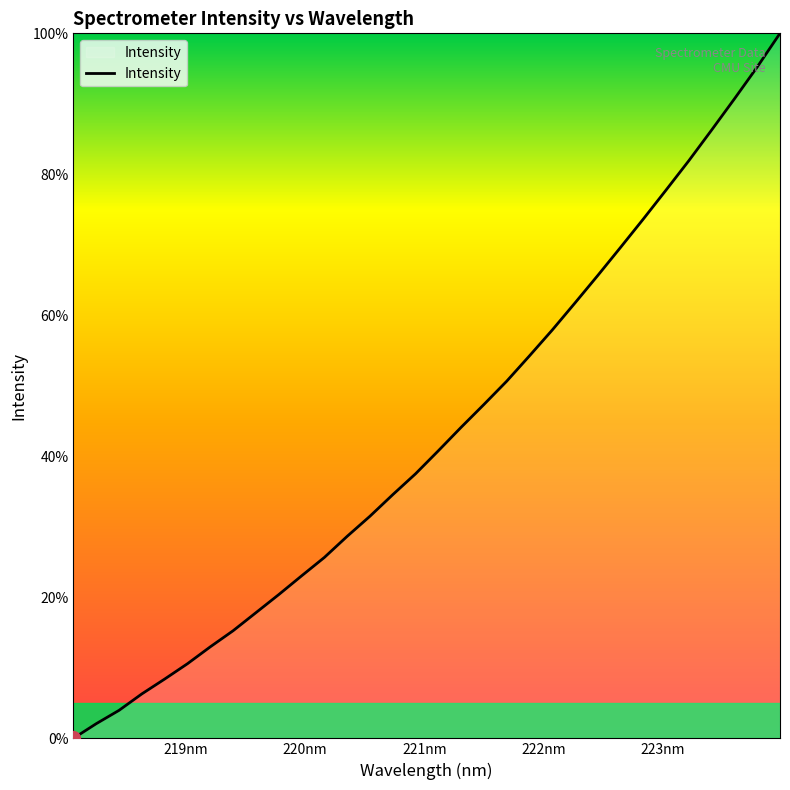

What is the maximum value shown in the chart?

100.0